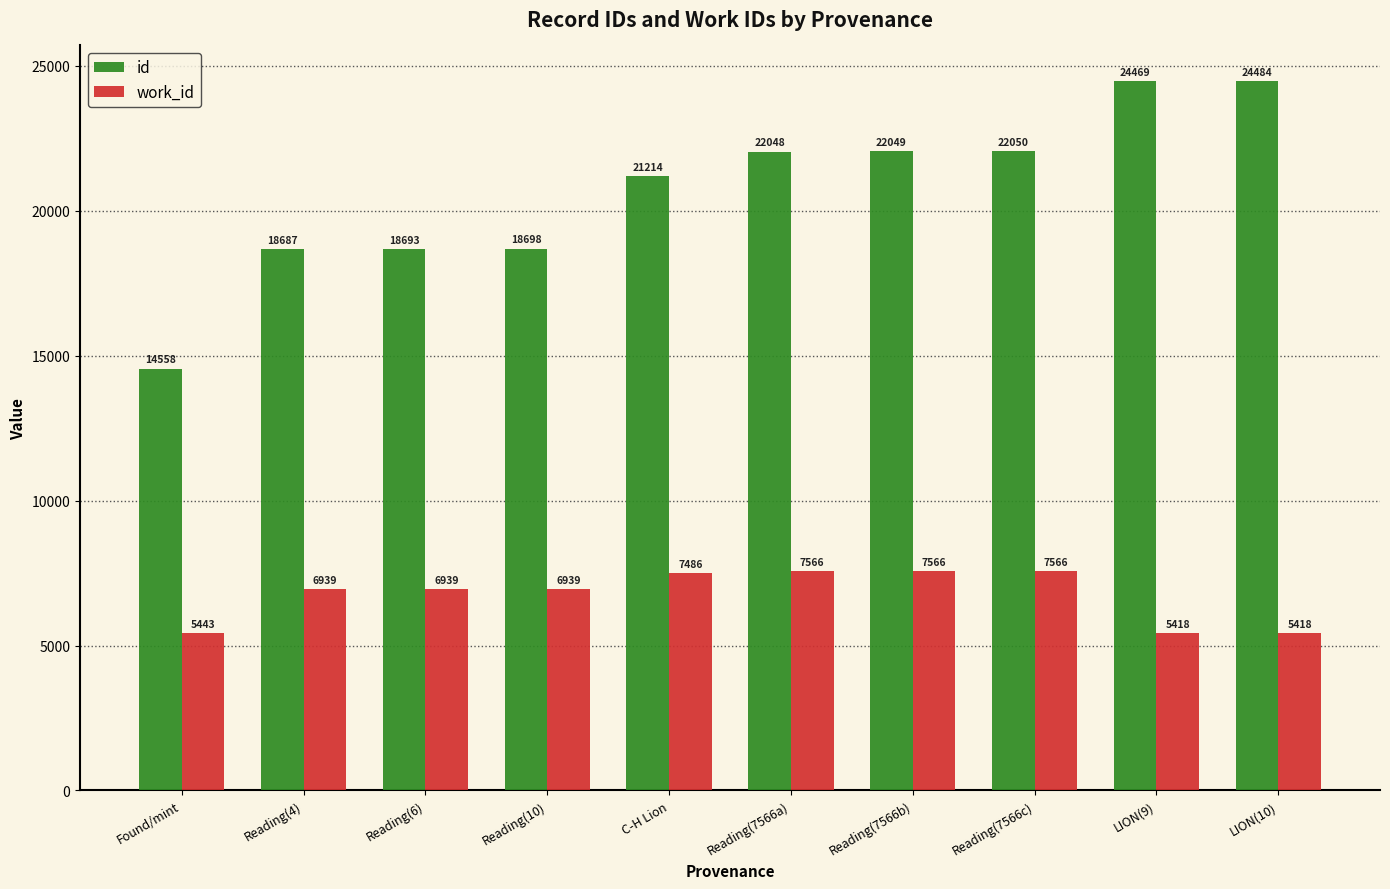

Is the value of work_id at C-H Lion greater than the value of id at Reading(7566c)?

No